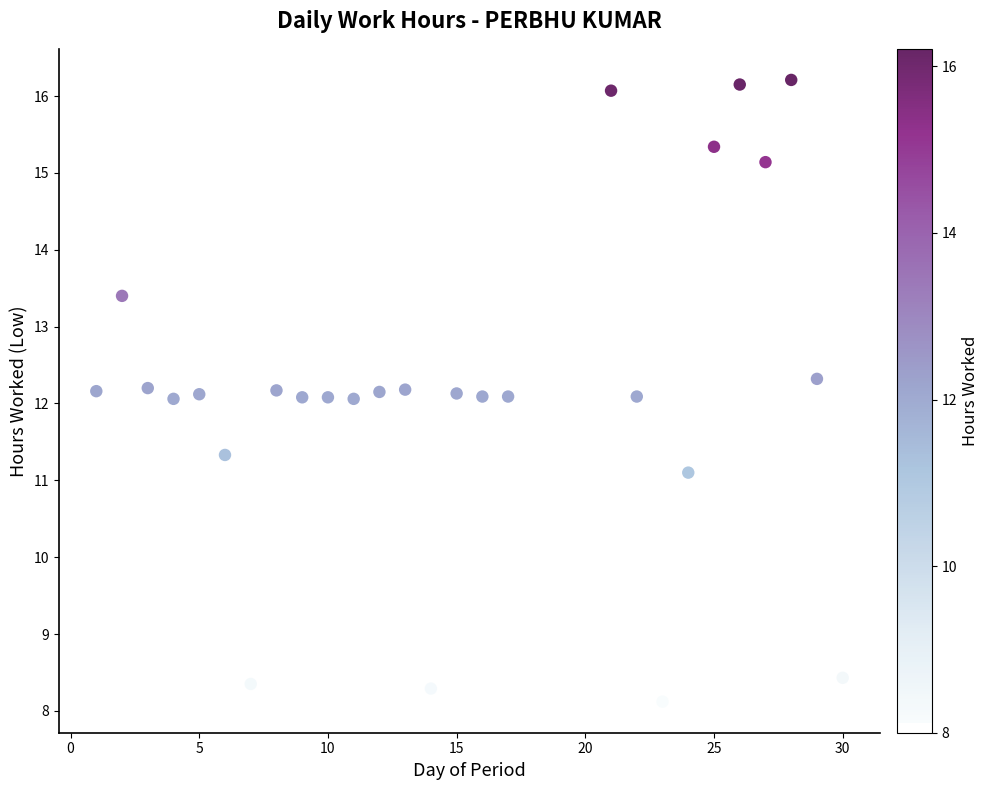

What is the range of X values (max minus min)?

29.0